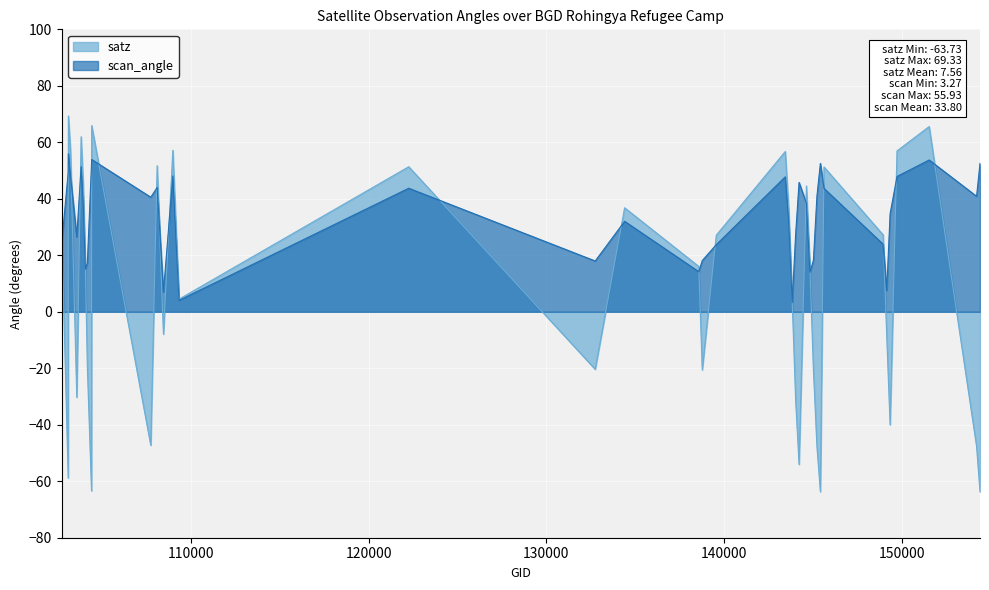

List the series in order of their peak value, lowest first.

scan_angle, satz